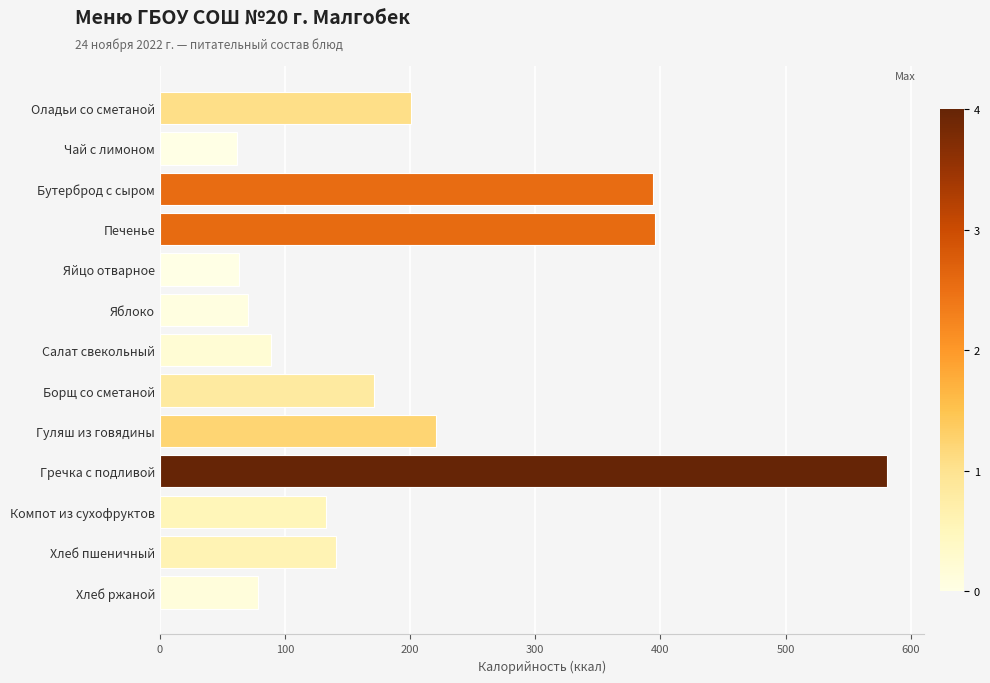

At which label is the value closest to 321?

Бутерброд с сыром